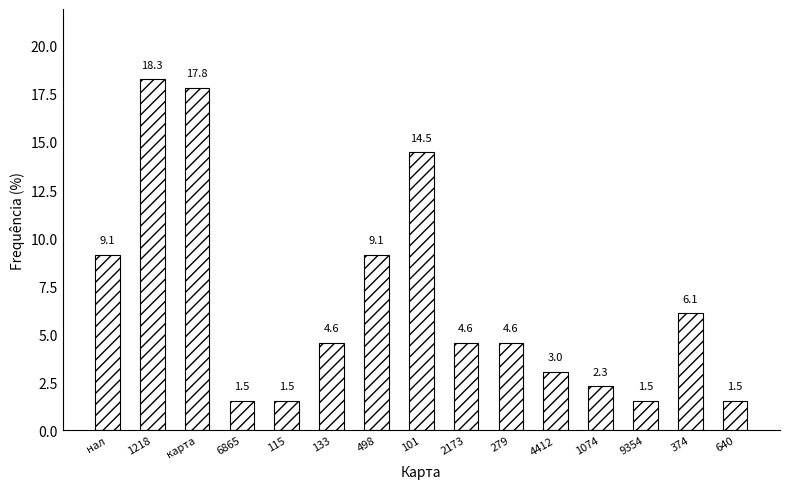

Is it true that the value at 2173 is 2.1?

False